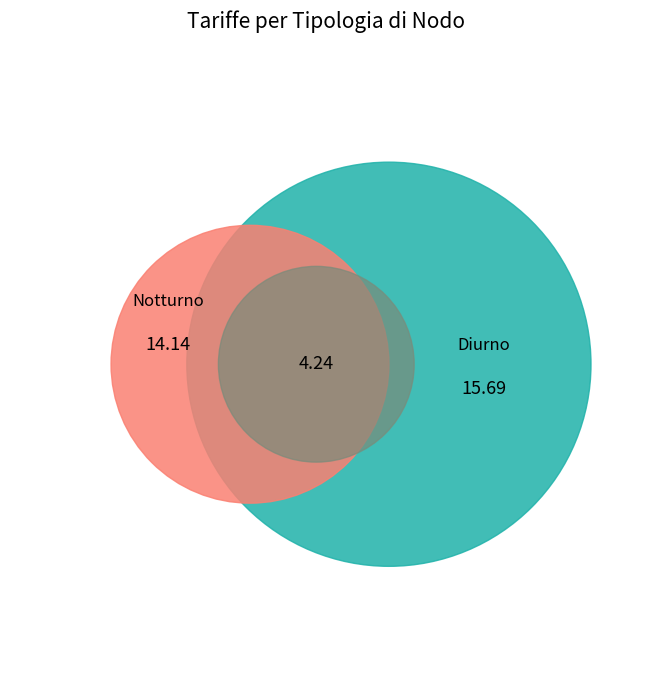

Is there a majority slice in this chart?

No